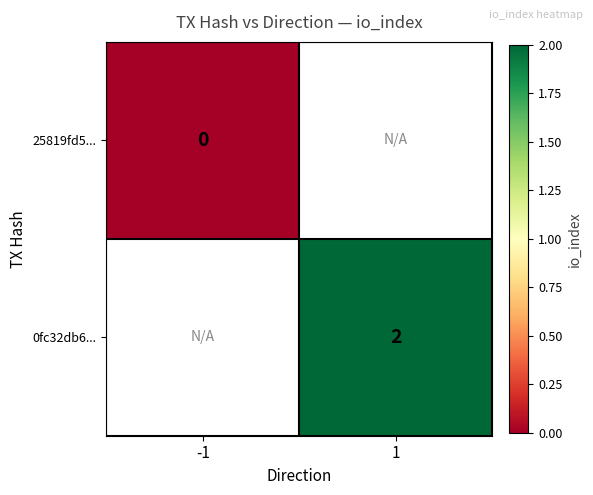

The 0fc32db6... series shows 0 at 1. True or false?

False